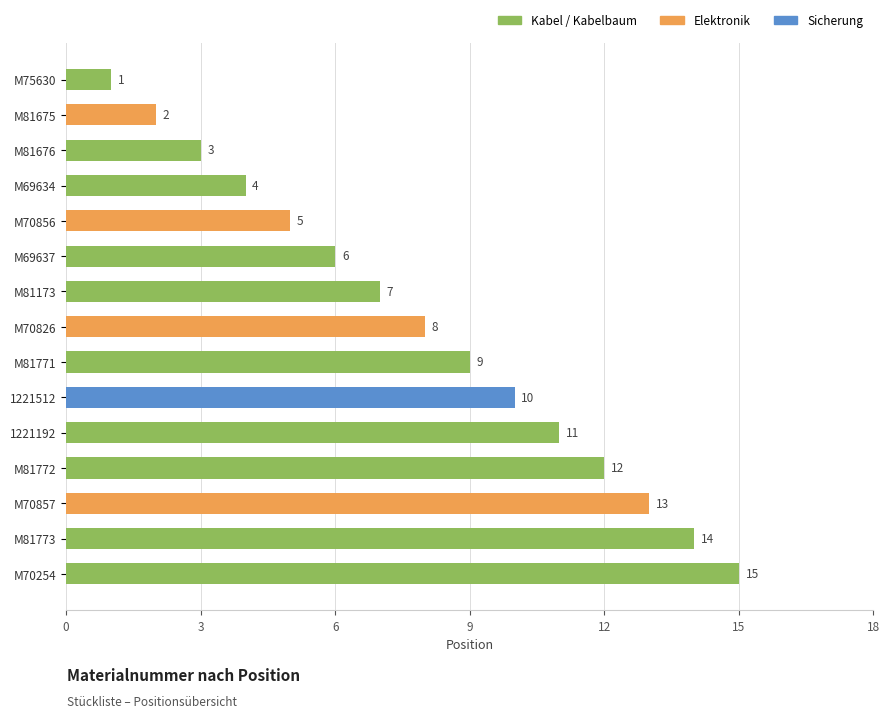

The value at M70857 is 22. True or false?

False